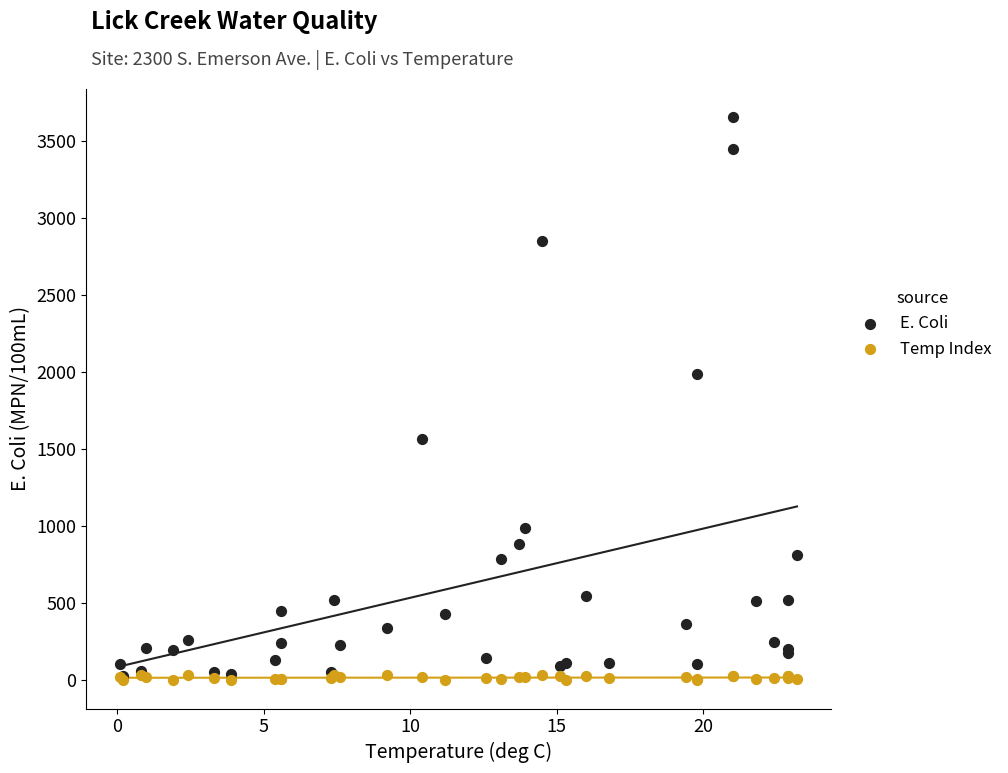

What are all the series names shown in the legend?

E. Coli, Temp Index